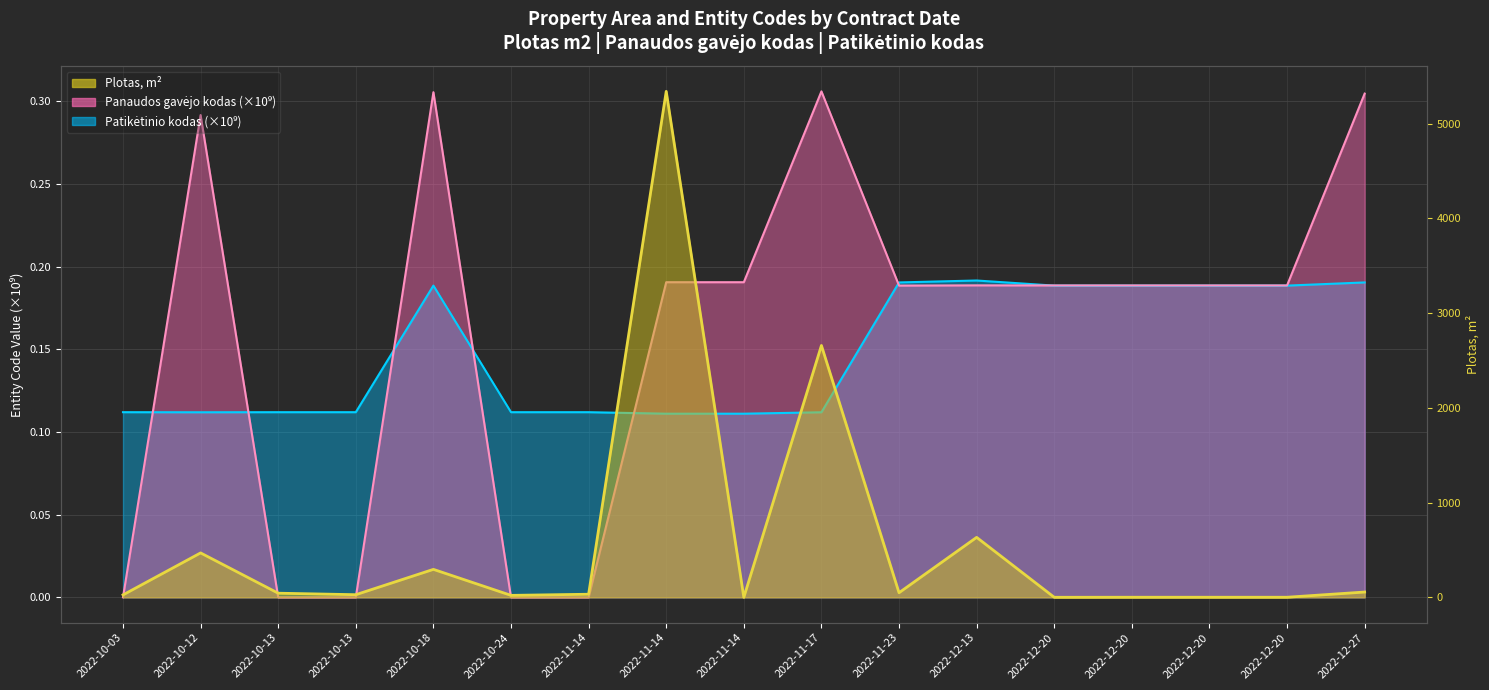

Reading left to right, transcribe all the data shown in this chart.

Plotas, m2: 25.6	468.9	43.7	27.8	295.3	20.8	32.7	5341.0	0.0	2658.7	48.5	633.1	0.6	1.0	1.0	1.0	56.0
Panaudos gavejo kodas (x100k): 0.0	0.3	0.0	0.0	0.3	0.0	0.0	0.2	0.2	0.3	0.2	0.2	0.2	0.2	0.2	0.2	0.3
Patikėtinio kodas (x100k): 0.1	0.1	0.1	0.1	0.2	0.1	0.1	0.1	0.1	0.1	0.2	0.2	0.2	0.2	0.2	0.2	0.2